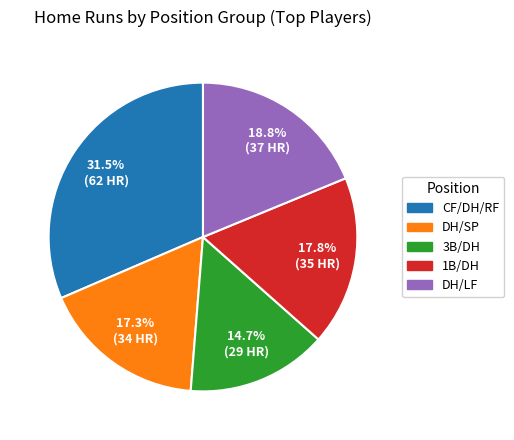

Rank the categories by value from lowest to highest.

3B/DH, DH/SP, 1B/DH, DH/LF, CF/DH/RF